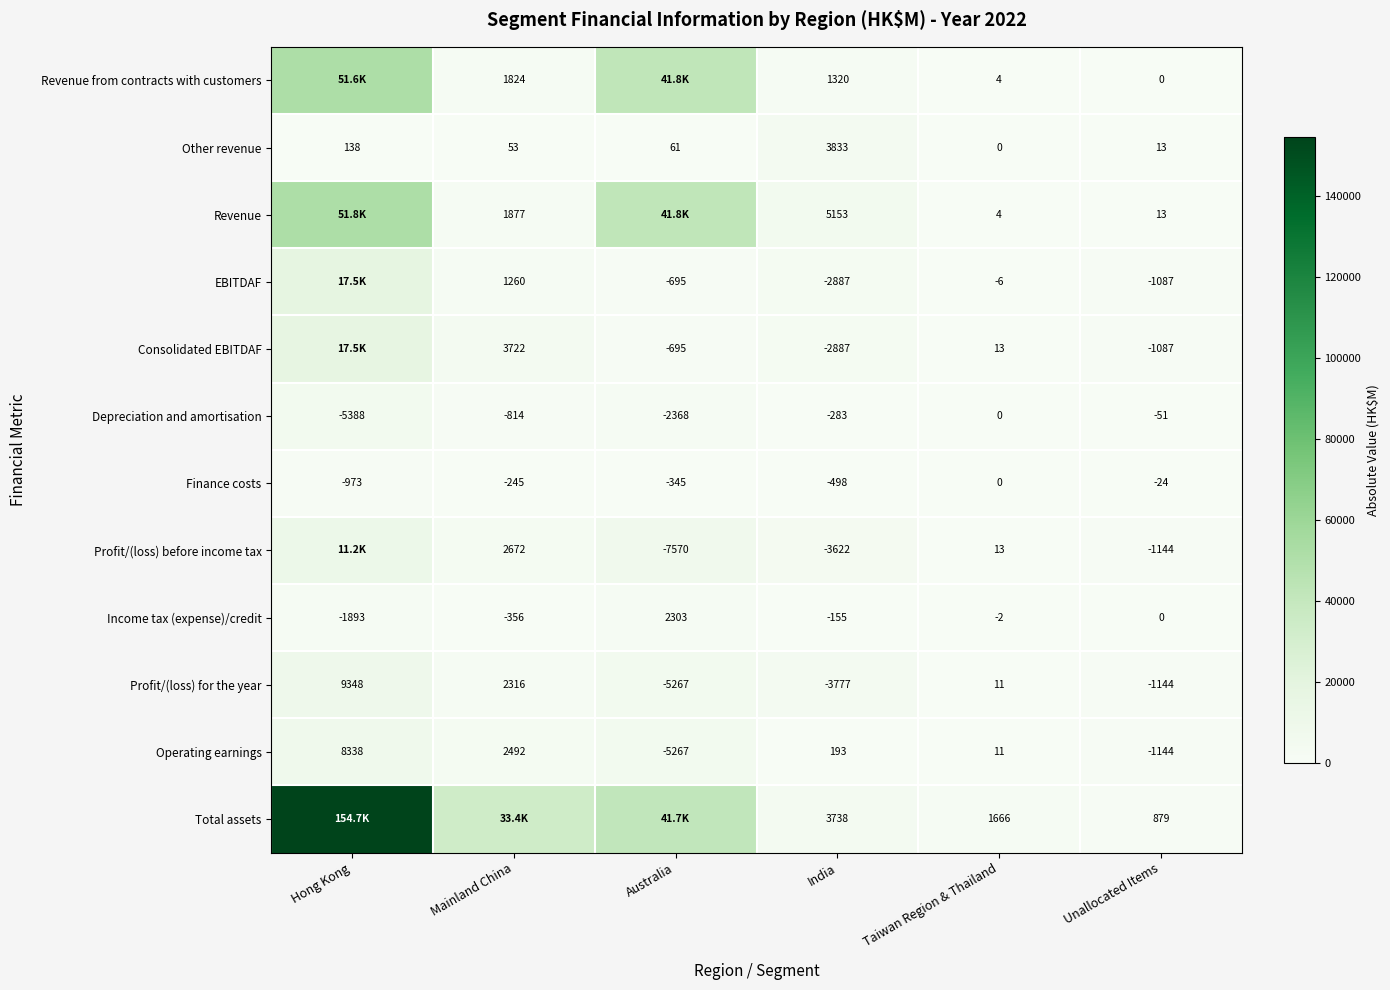

Which has a higher value, Hong Kong or Unallocated Items?

Hong Kong